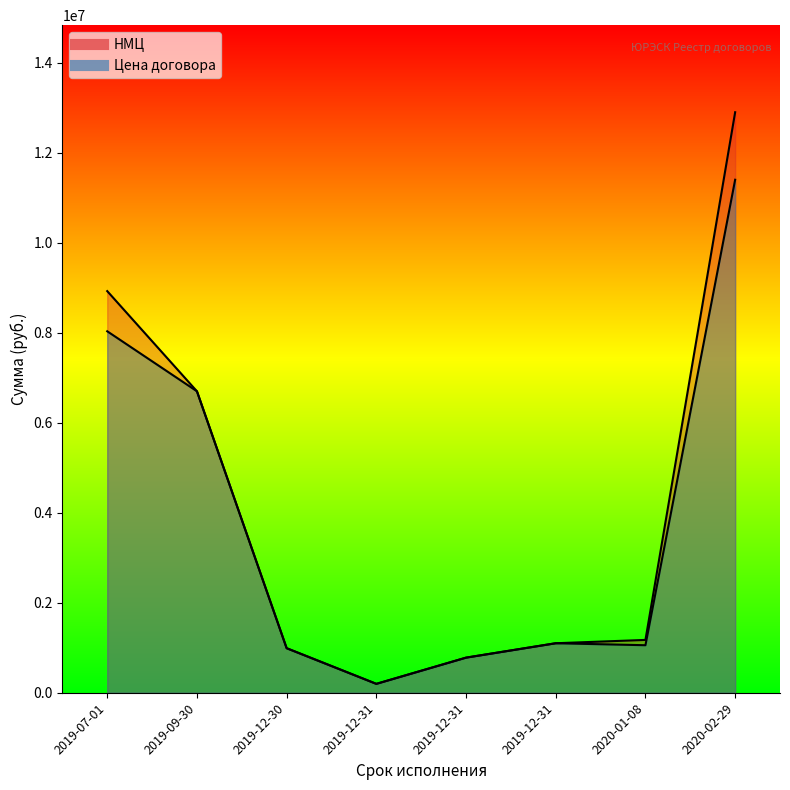

What are all the series names shown in the legend?

НМЦ, Цена договора